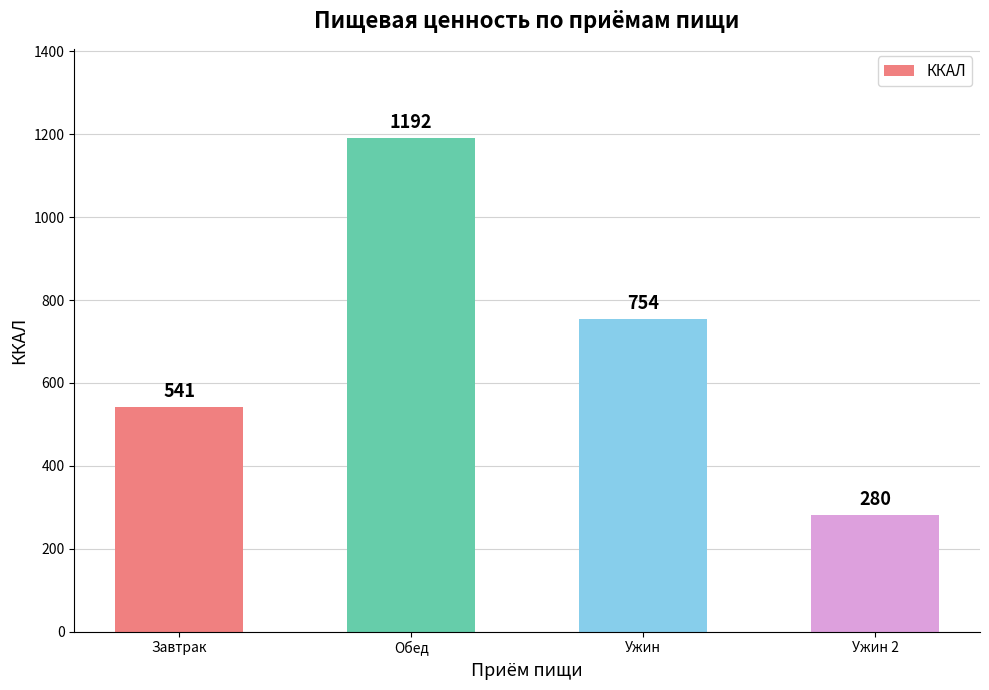

What position from the right is Ужин?

2